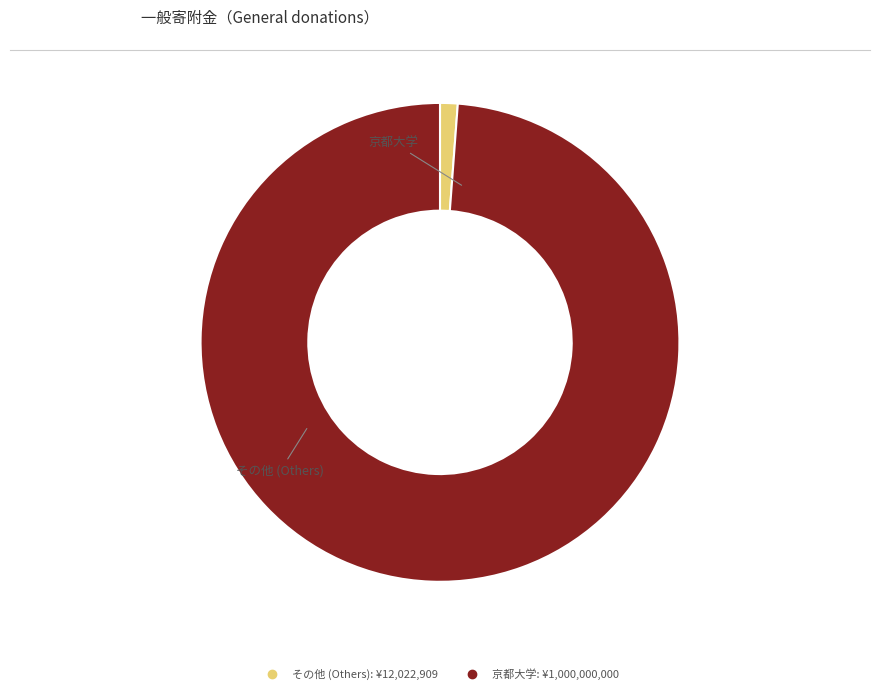

Is there any slice that represents more than half of the pie?

Yes